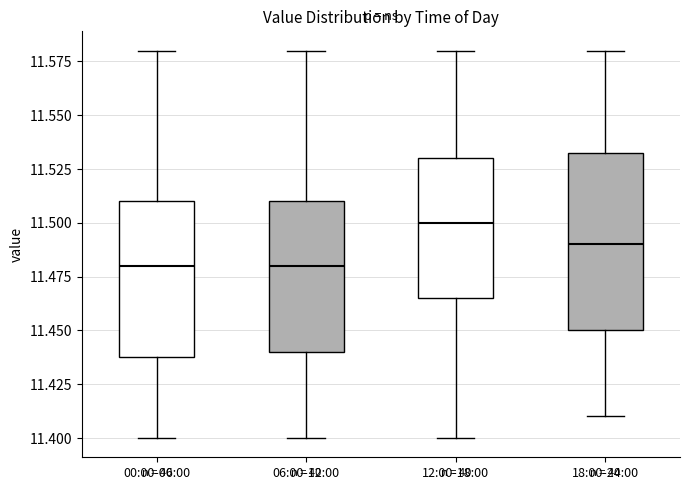

Reading left to right, transcribe this box plot: for each box, give where its median line is, the range the box spans, and where its two whiskers end, as read against the y-axis. The values are not printed on the chart, so give them approximately, as read against the axis.

00:00-06:00: median 11.480, box 11.440 to 11.510, whiskers 11.400 to 11.580
06:00-12:00: median 11.480, box 11.440 to 11.510, whiskers 11.400 to 11.580
12:00-18:00: median 11.500, box 11.465 to 11.530, whiskers 11.400 to 11.580
18:00-24:00: median 11.490, box 11.450 to 11.535, whiskers 11.410 to 11.580